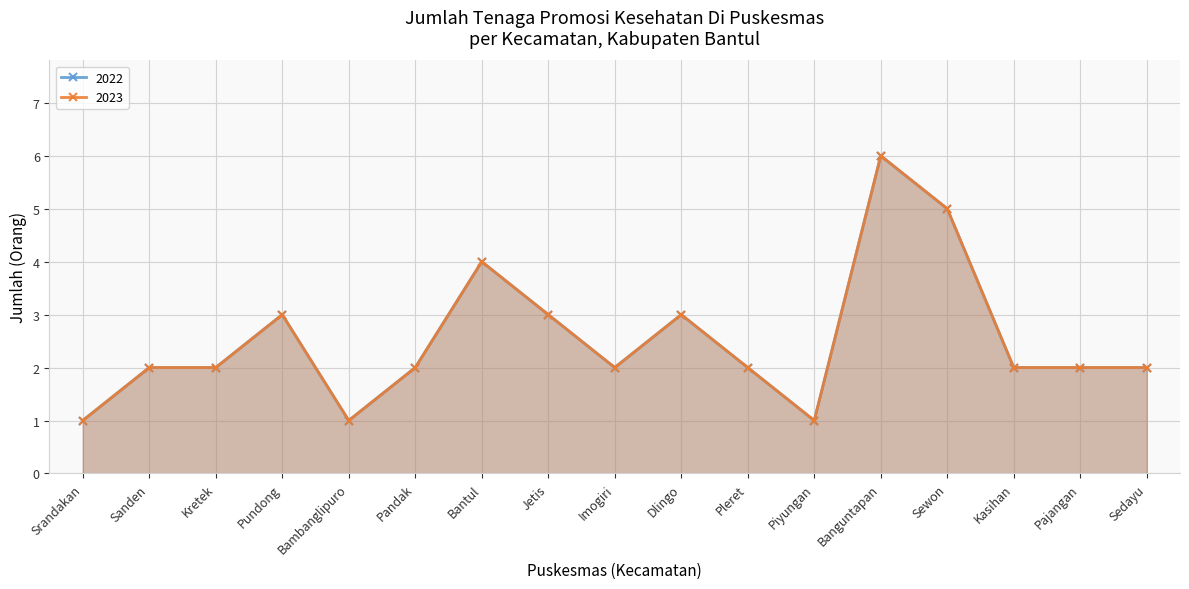

Between Imogiri and Bambanglipuro, which is larger?

Imogiri